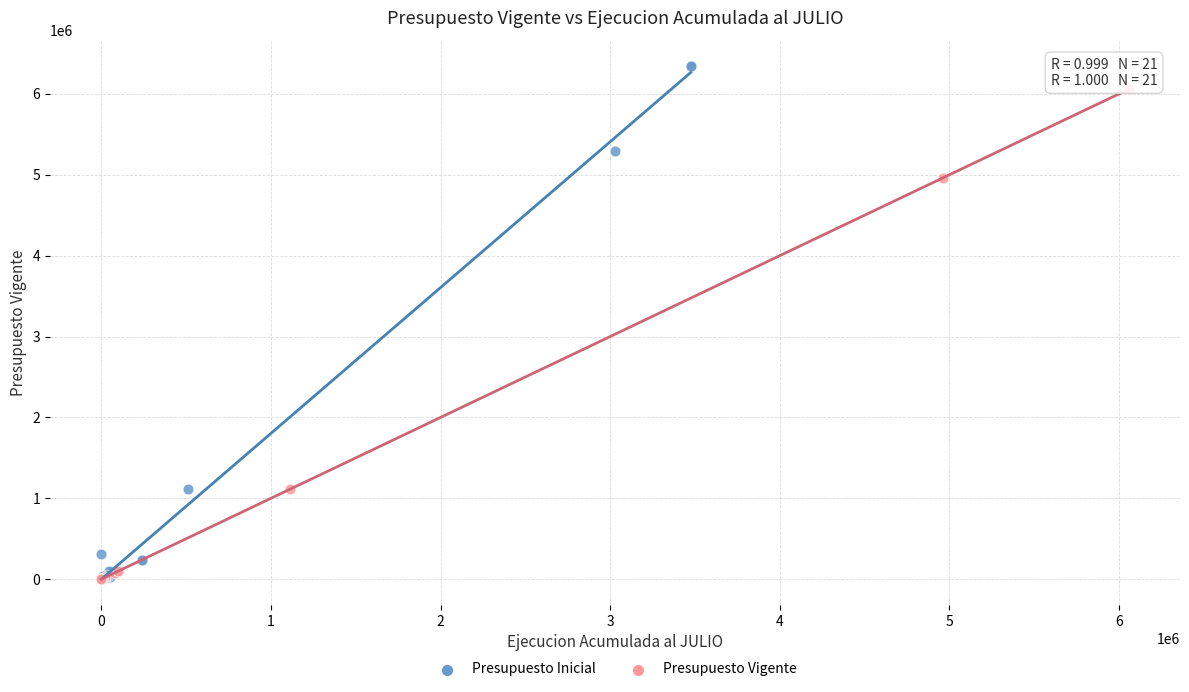

What are all the series names shown in the legend?

Presupuesto Inicial, Presupuesto Vigente